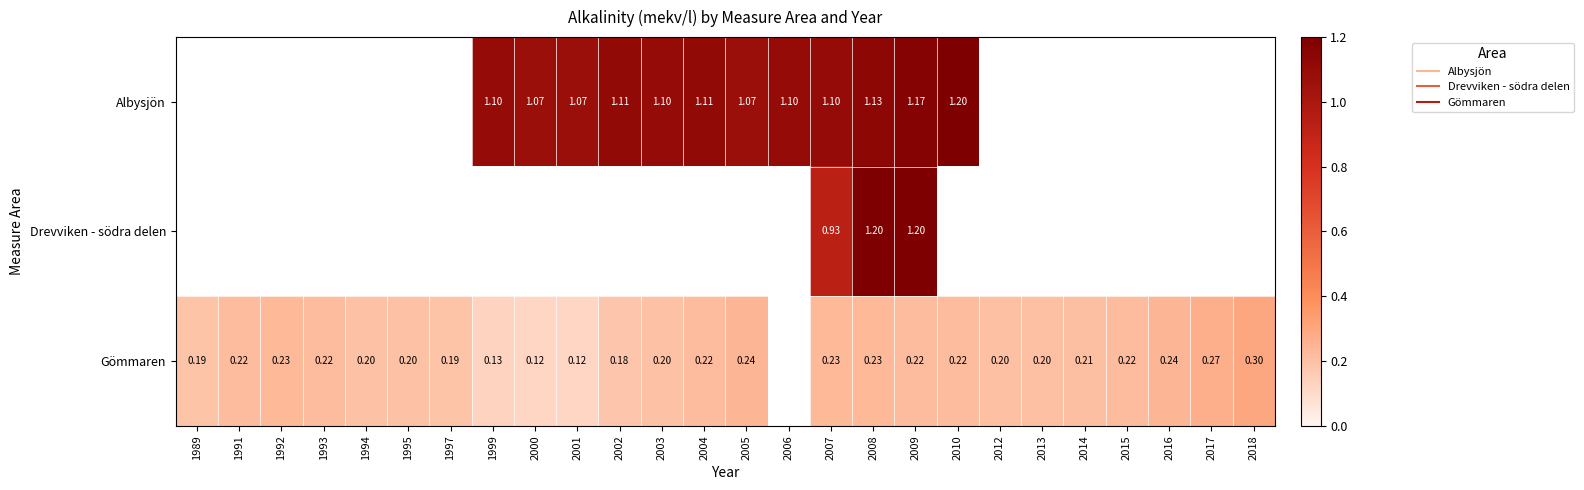

How many data points does each series have?

26